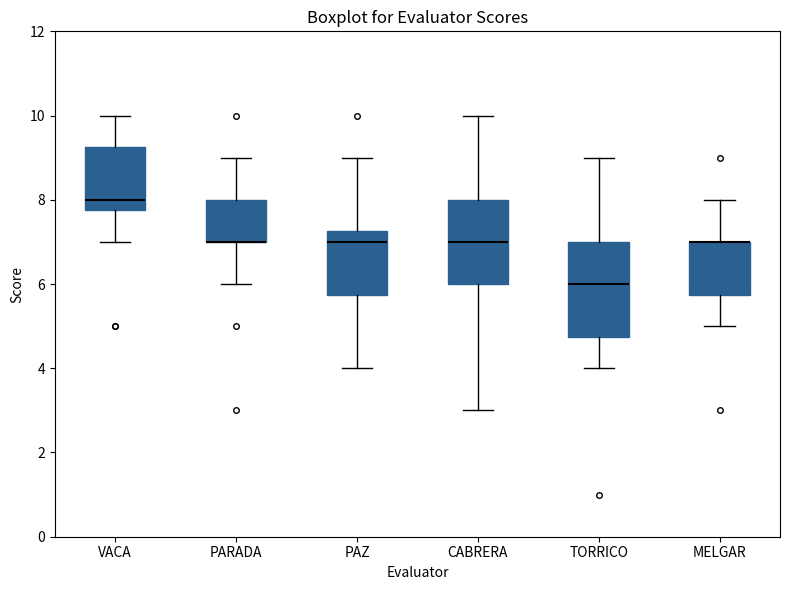

Comparing the boxes themselves (not the whiskers), which one is the tallest?

TORRICO